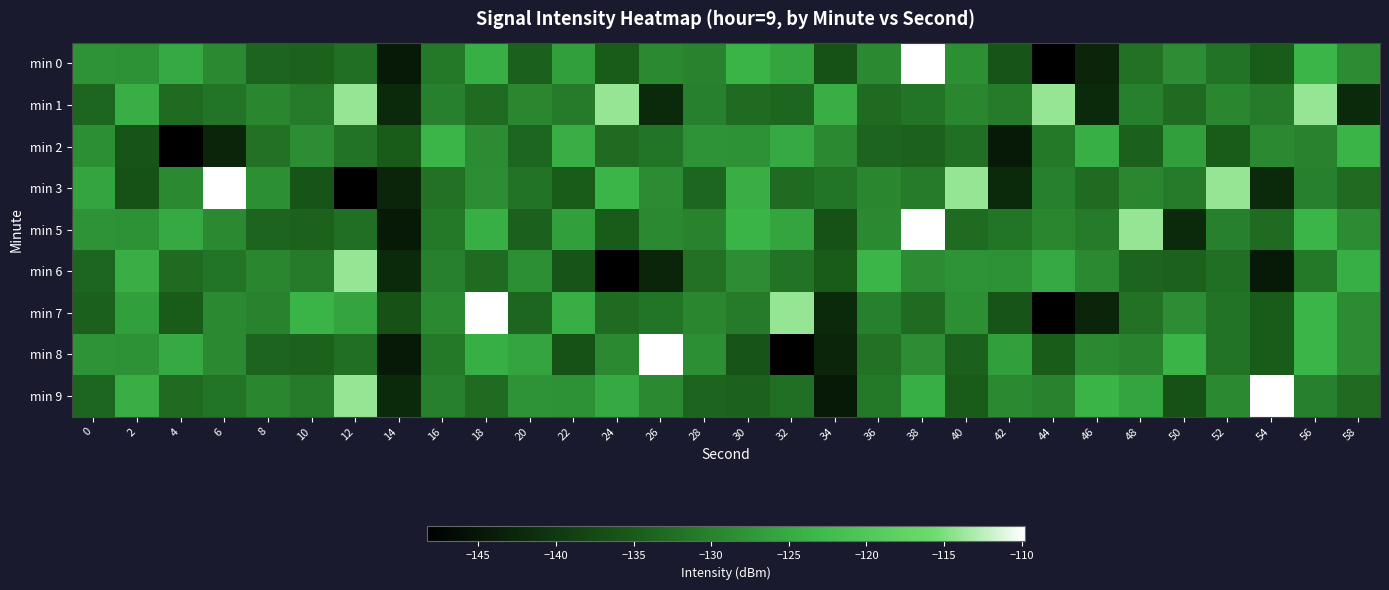

Reading left to right, list all the values displayed in this chart.

min 0: 0=-127.9	2=-128.1	4=-125.1	6=-129.2	8=-133.7	10=-134.0	12=-132.4	14=-144.5	16=-131.1	18=-124.4	20=-134.2	22=-126.4	24=-134.9	26=-129.1	28=-130.0	30=-123.9	32=-125.8	34=-136.4	36=-129.2	38=-109.8	40=-128.3	42=-135.9	44=-148.3	46=-142.8	48=-132.1	50=-128.6	52=-131.9	54=-135.0	56=-123.6	58=-128.8
min 1: 0=-133.5	2=-124.5	4=-132.8	6=-131.8	8=-129.4	10=-130.9	12=-114.1	14=-142.3	16=-130.2	18=-132.9	20=-129.4	22=-130.9	24=-114.1	26=-142.3	28=-130.2	30=-132.9	32=-133.5	34=-124.5	36=-132.8	38=-131.8	40=-129.4	42=-130.9	44=-114.1	46=-142.3	48=-130.2	50=-132.9	52=-129.4	54=-130.9	56=-114.1	58=-142.3
min 2: 0=-128.3	2=-135.9	4=-148.3	6=-142.8	8=-132.1	10=-128.6	12=-131.9	14=-135.0	16=-123.6	18=-128.8	20=-133.5	22=-124.5	24=-132.8	26=-131.8	28=-127.9	30=-128.1	32=-125.1	34=-129.2	36=-133.7	38=-134.0	40=-132.4	42=-144.5	44=-131.1	46=-124.4	48=-134.2	50=-126.4	52=-134.9	54=-129.1	56=-130.0	58=-123.9
min 3: 0=-125.8	2=-136.4	4=-129.2	6=-109.8	8=-128.3	10=-135.9	12=-148.3	14=-142.8	16=-132.1	18=-128.6	20=-131.9	22=-135.0	24=-123.6	26=-128.8	28=-133.5	30=-124.5	32=-132.8	34=-131.8	36=-129.4	38=-130.9	40=-114.1	42=-142.3	44=-130.2	46=-132.9	48=-129.4	50=-130.9	52=-114.1	54=-142.3	56=-130.2	58=-132.9
min 5: 0=-127.9	2=-128.1	4=-125.1	6=-129.2	8=-133.7	10=-134.0	12=-132.4	14=-144.5	16=-131.1	18=-124.4	20=-134.2	22=-126.4	24=-134.9	26=-129.1	28=-130.0	30=-123.9	32=-125.8	34=-136.4	36=-129.2	38=-109.8	40=-132.8	42=-131.8	44=-129.4	46=-130.9	48=-114.1	50=-142.3	52=-130.2	54=-132.9	56=-123.6	58=-128.8
min 6: 0=-133.5	2=-124.5	4=-132.8	6=-131.8	8=-129.4	10=-130.9	12=-114.1	14=-142.3	16=-130.2	18=-132.9	20=-128.3	22=-135.9	24=-148.3	26=-142.8	28=-132.1	30=-128.6	32=-131.9	34=-135.0	36=-123.6	38=-128.8	40=-127.9	42=-128.1	44=-125.1	46=-129.2	48=-133.7	50=-134.0	52=-132.4	54=-144.5	56=-131.1	58=-124.4
min 7: 0=-134.2	2=-126.4	4=-134.9	6=-129.1	8=-130.0	10=-123.9	12=-125.8	14=-136.4	16=-129.2	18=-109.8	20=-133.5	22=-124.5	24=-132.8	26=-131.8	28=-129.4	30=-130.9	32=-114.1	34=-142.3	36=-130.2	38=-132.9	40=-128.3	42=-135.9	44=-148.3	46=-142.8	48=-132.1	50=-128.6	52=-131.9	54=-135.0	56=-123.6	58=-128.8
min 8: 0=-127.9	2=-128.1	4=-125.1	6=-129.2	8=-133.7	10=-134.0	12=-132.4	14=-144.5	16=-131.1	18=-124.4	20=-125.8	22=-136.4	24=-129.2	26=-109.8	28=-128.3	30=-135.9	32=-148.3	34=-142.8	36=-132.1	38=-128.6	40=-134.2	42=-126.4	44=-134.9	46=-129.1	48=-130.0	50=-123.9	52=-131.9	54=-135.0	56=-123.6	58=-128.8
min 9: 0=-133.5	2=-124.5	4=-132.8	6=-131.8	8=-129.4	10=-130.9	12=-114.1	14=-142.3	16=-130.2	18=-132.9	20=-127.9	22=-128.1	24=-125.1	26=-129.2	28=-133.7	30=-134.0	32=-132.4	34=-144.5	36=-131.1	38=-124.4	40=-134.9	42=-129.1	44=-130.0	46=-123.9	48=-125.8	50=-136.4	52=-129.2	54=-109.8	56=-130.2	58=-132.9